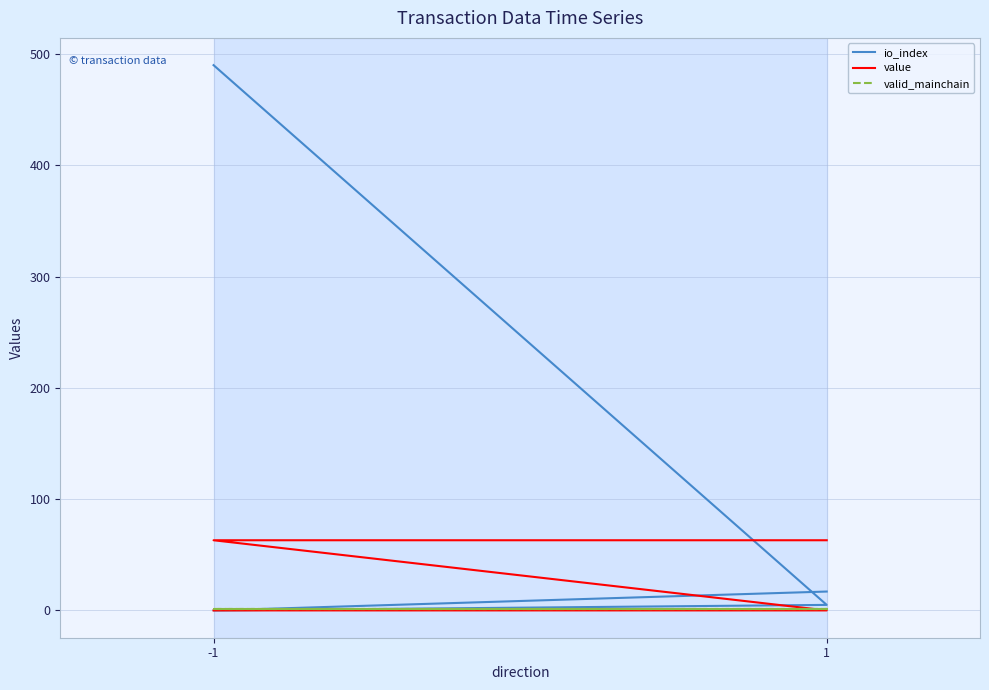

List the series in order of their peak value, lowest first.

valid_mainchain, value, io_index